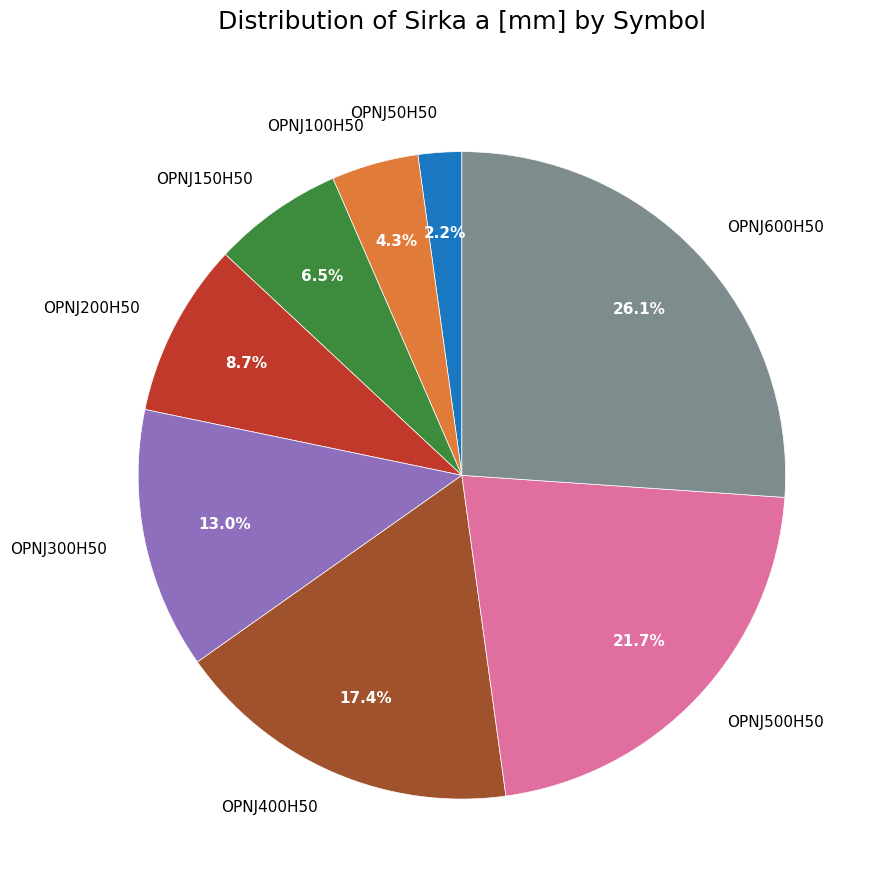

Is there any slice that represents more than half of the pie?

No